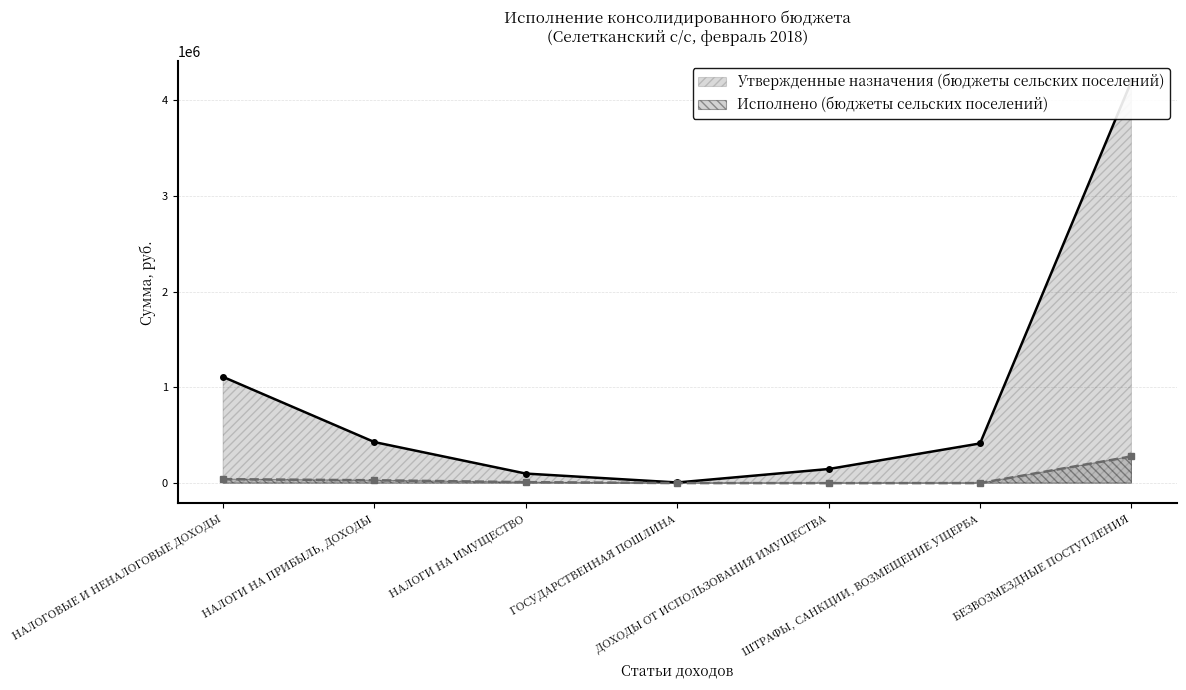

What position from the left is НАЛОГИ НА ПРИБЫЛЬ, ДОХОДЫ?

2